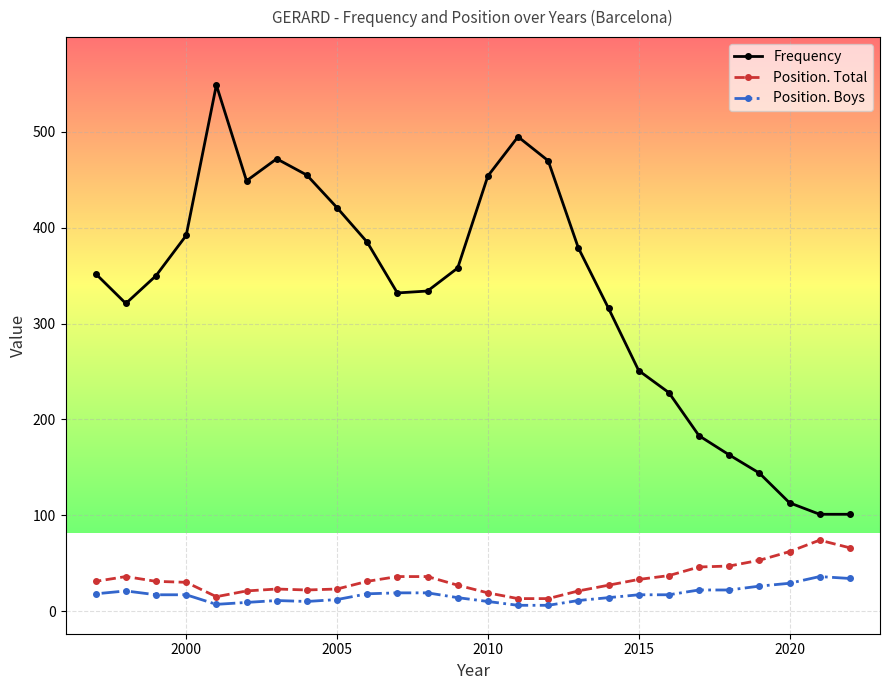

The Position. Total series shows 23 at 2005. True or false?

True